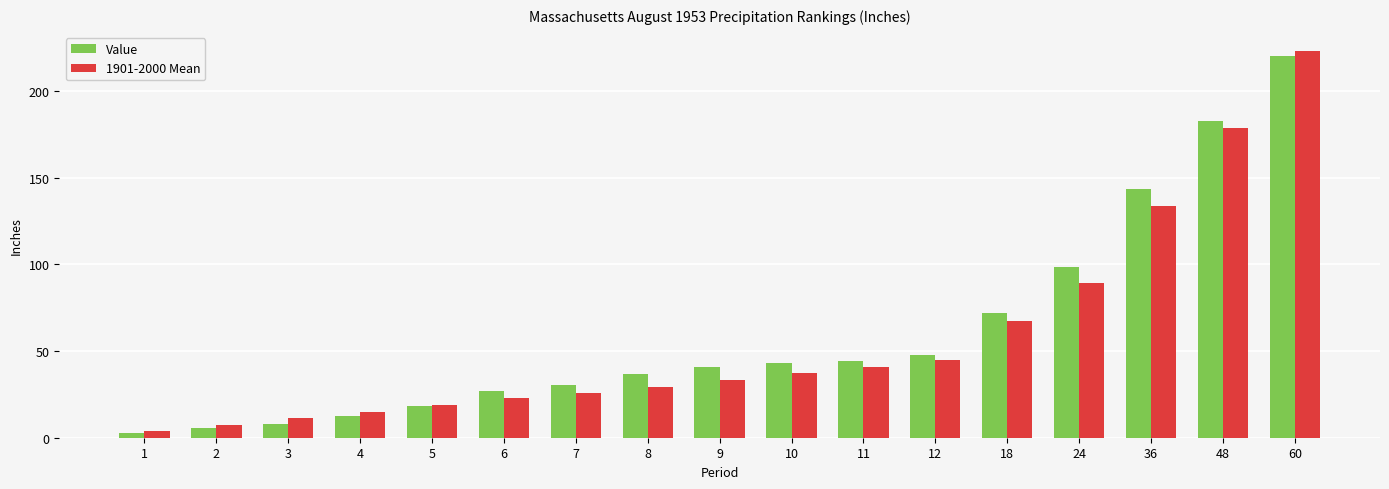

Which series has the largest total across all categories?

Value